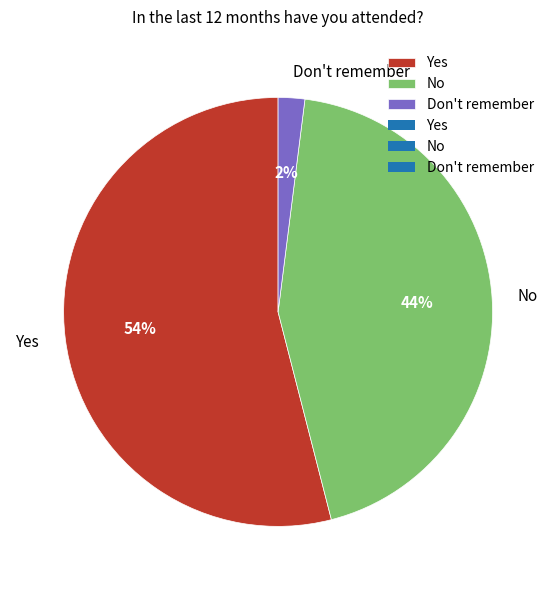

Between No and Yes, which is larger?

Yes